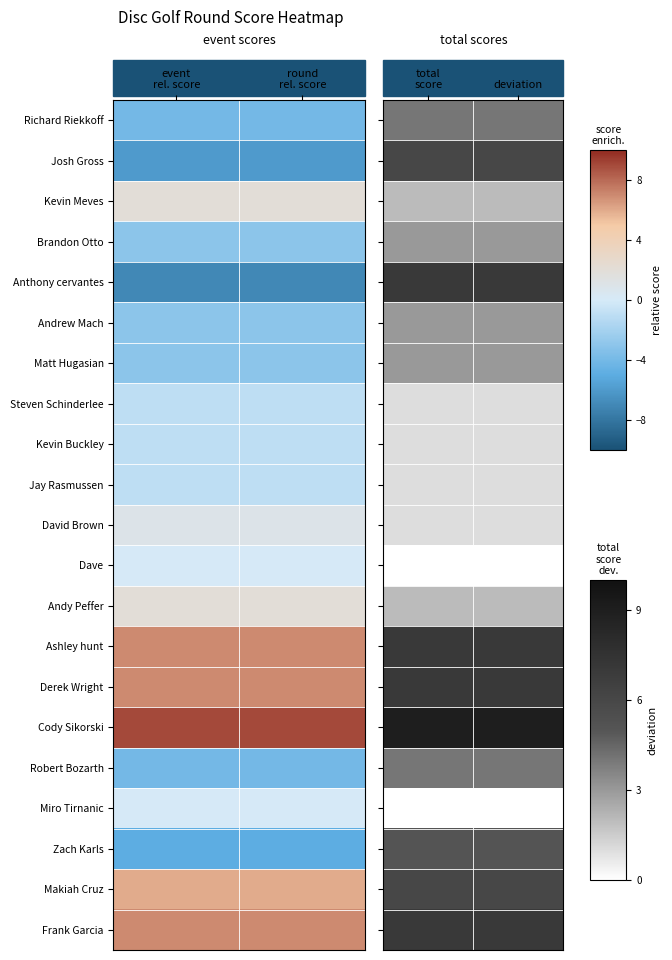

Rank the series at total score from lowest to highest value.

Dave, Miro Tirnanic, Steven Schinderlee, Kevin Buckley, Jay Rasmussen, David Brown, Kevin Meves, Andy Peffer, Brandon Otto, Andrew Mach, Matt Hugasian, Richard Riekkoff, Robert Bozarth, Zach Karls, Josh Gross, Makiah Cruz, Anthony cervantes, Ashley hunt, Derek Wright, Frank Garcia, Cody Sikorski